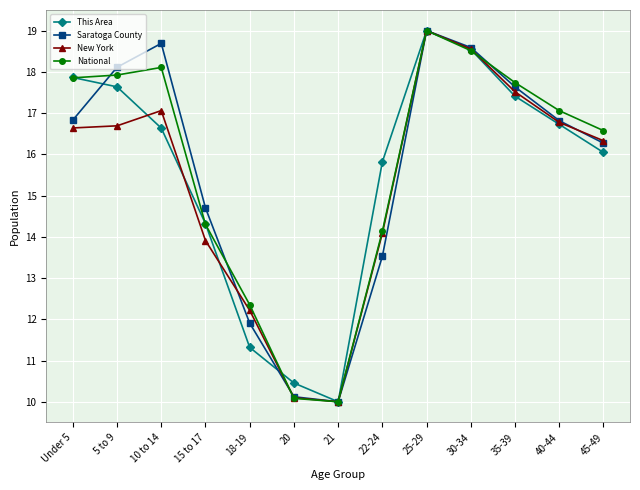

At which category does the chart reach its minimum across all series?

21